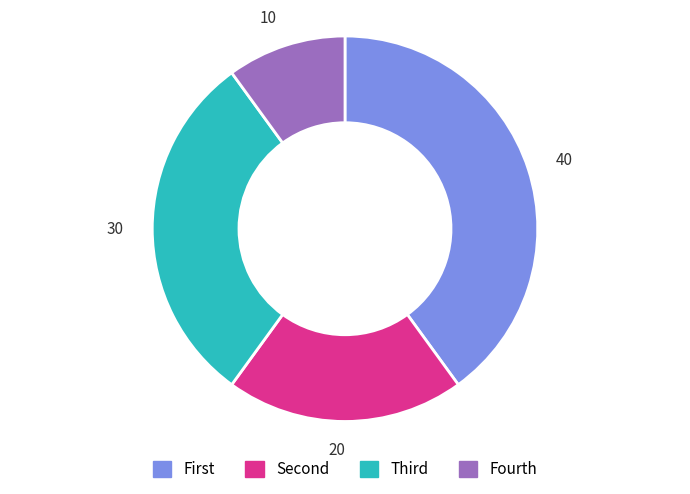

Which slice is the smallest?

Fourth